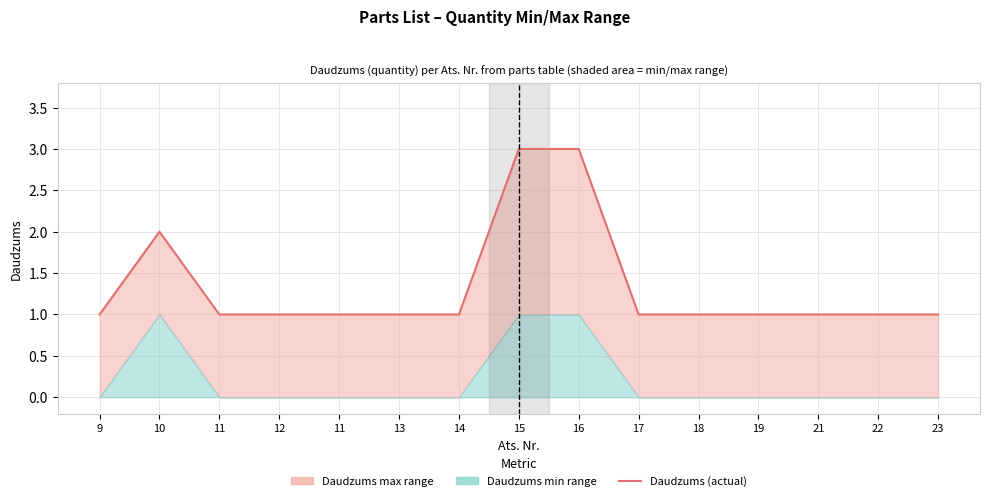

What is the difference between the maximum and minimum values?

2